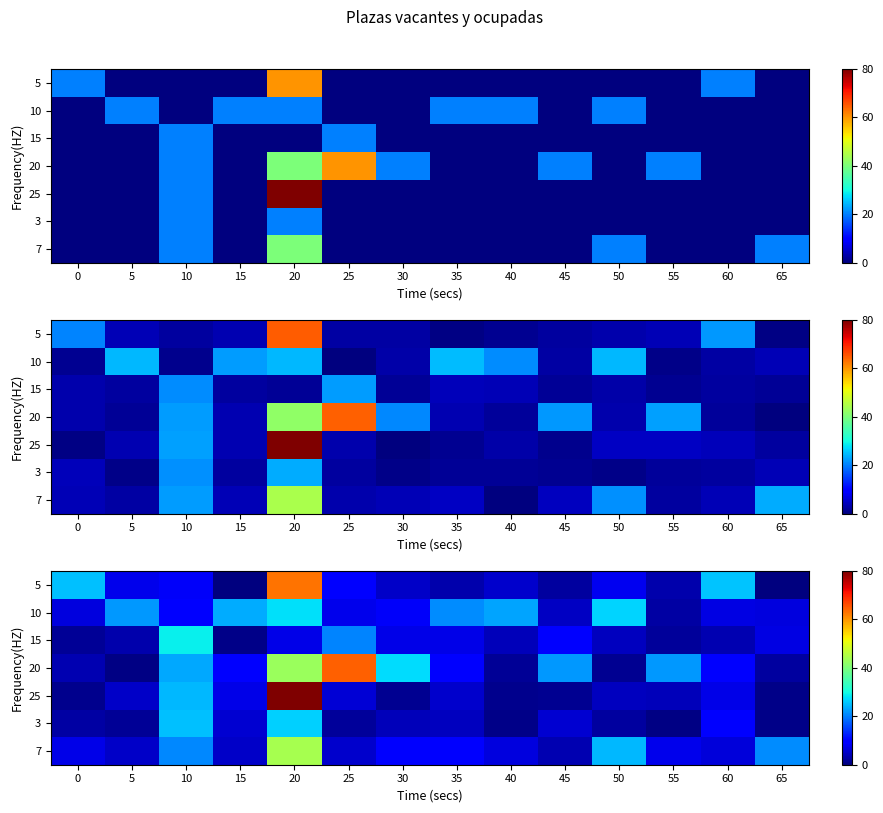

What is the minimum value shown in the chart?

0.1